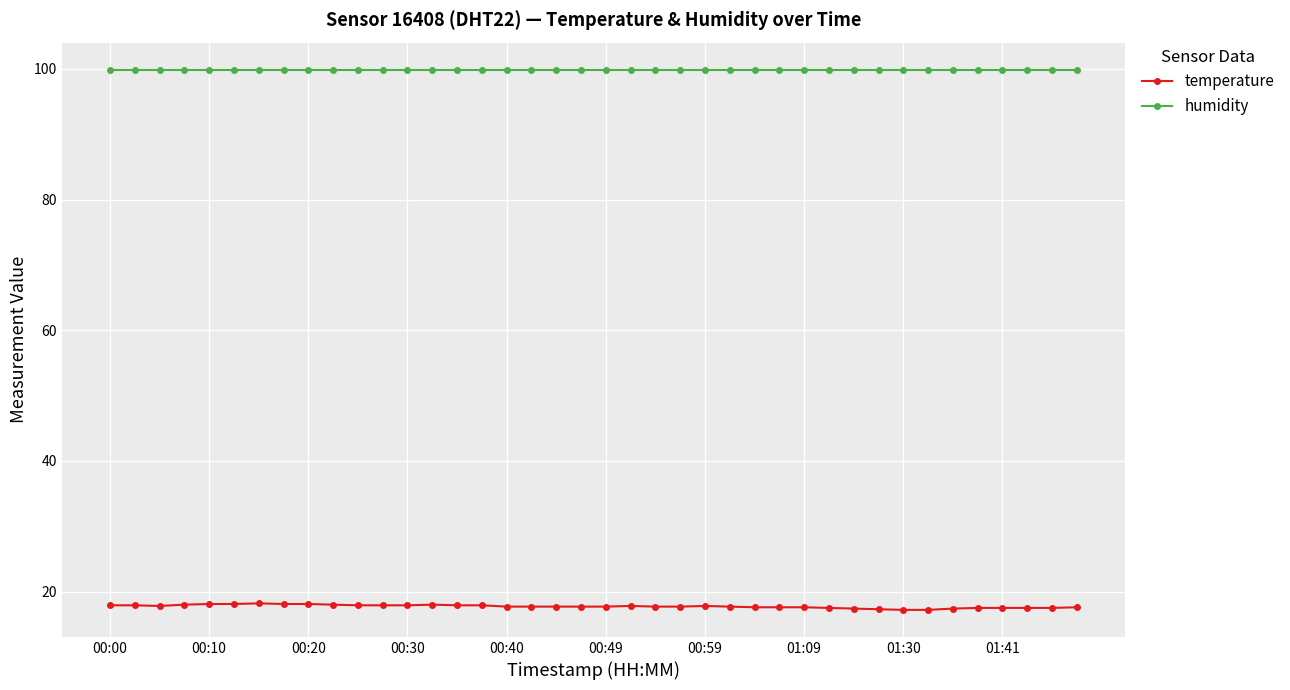

Rank the series by their maximum value, from highest to lowest.

humidity, temperature